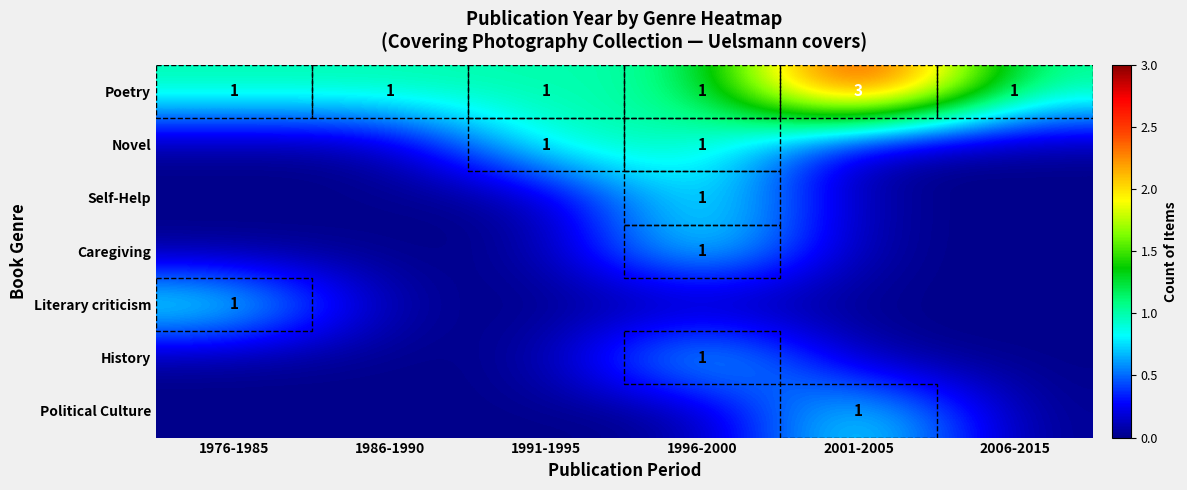

True or false: Poetry has a value of 2 at 1991-1995.

False